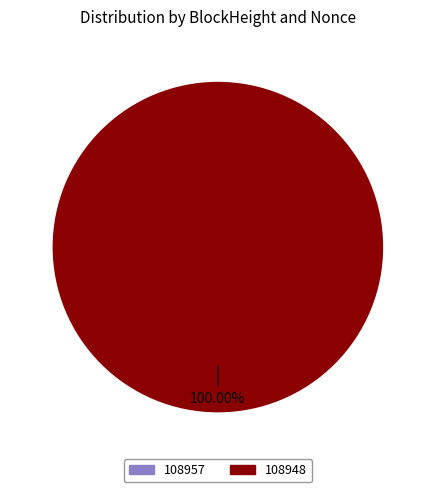

What is the majority slice?

108948